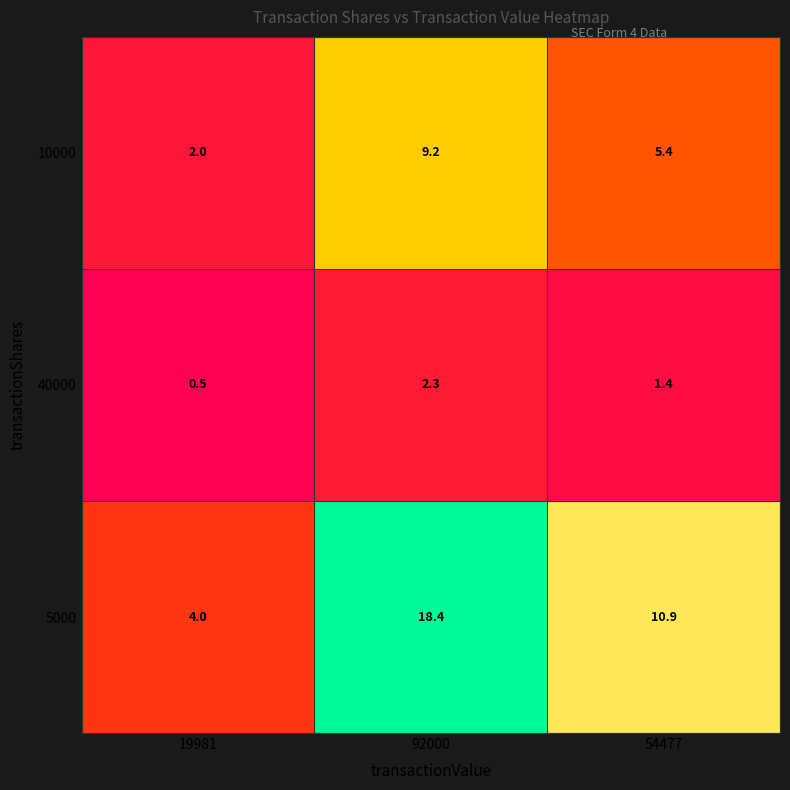

What is the total value across all series at 92000?

29.9